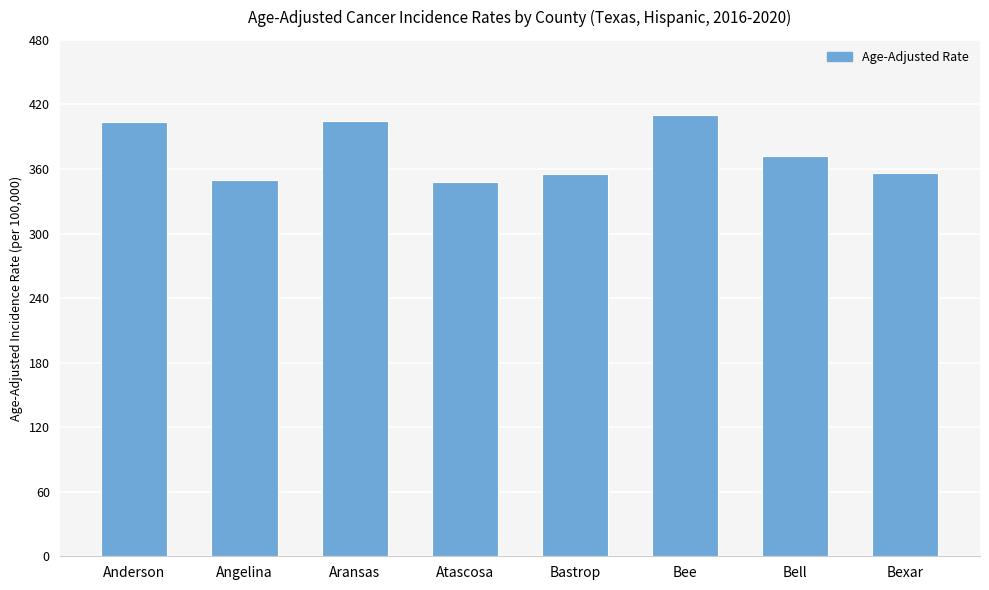

What is the minimum value shown in the chart?

348.1